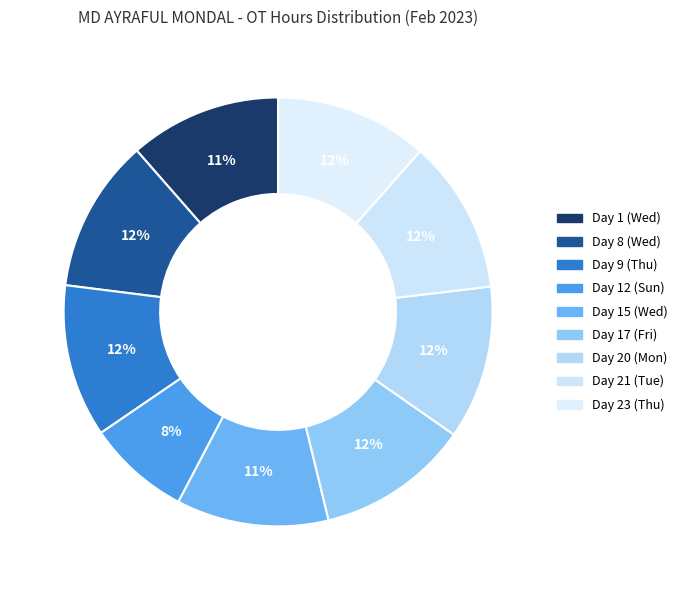

Is Day 21 (Tue) the majority of the pie?

No